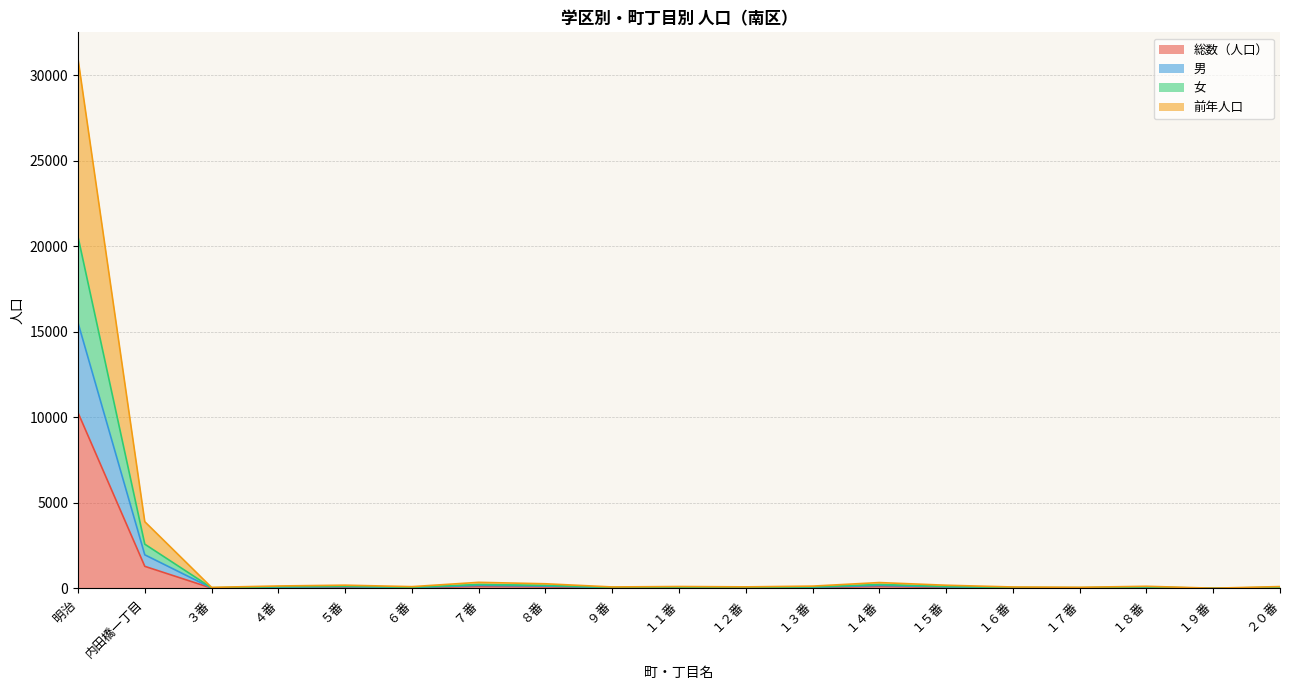

What is the label of the 8th point from the left?

８番